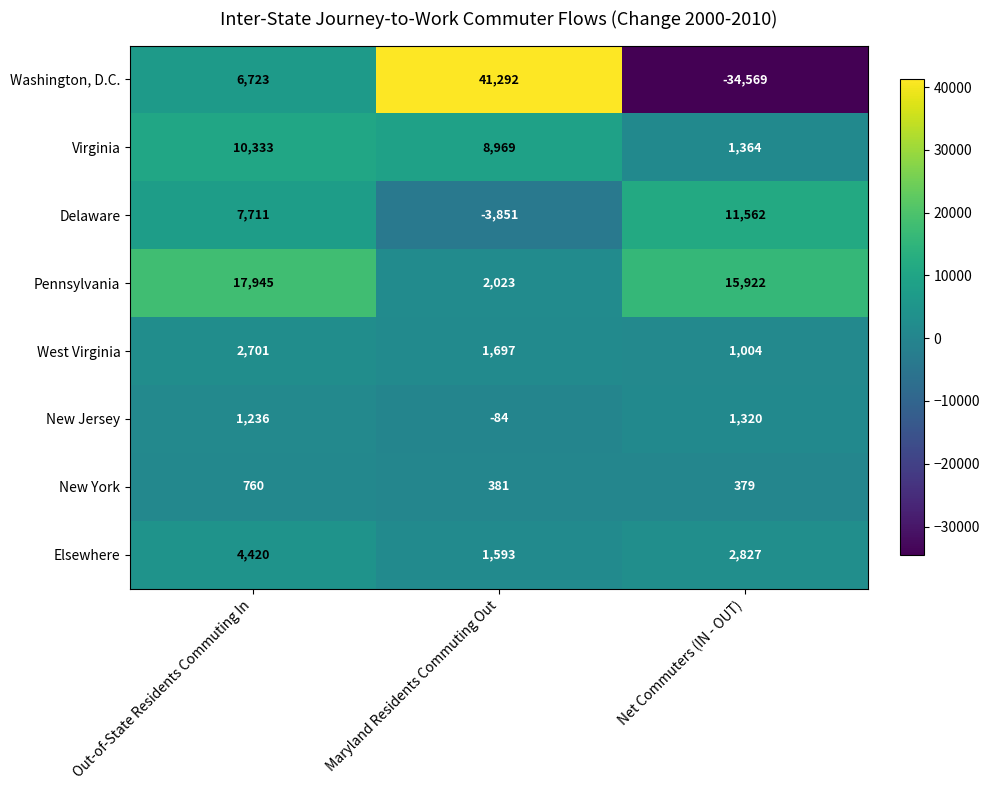

What is the spread (max minus min) of values at Maryland Residents Commuting Out?

45143